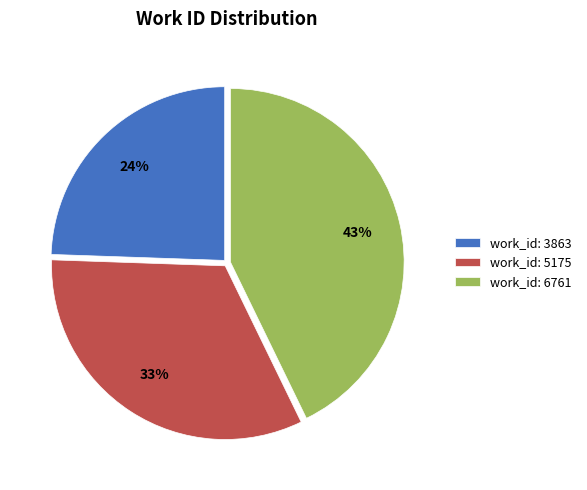

Which has a higher value, work_id: 6761 or work_id: 5175?

work_id: 6761